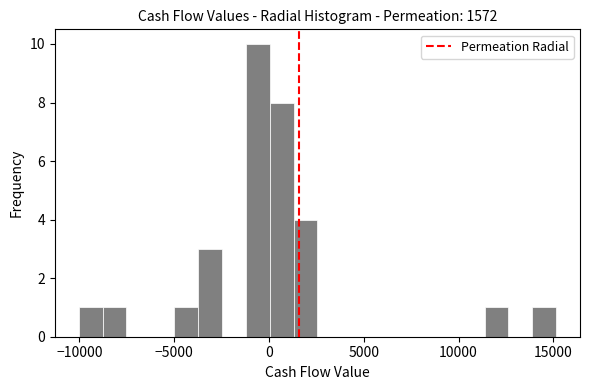

Read against the x-axis, roughly where is the centre of the tallest bar?

-500